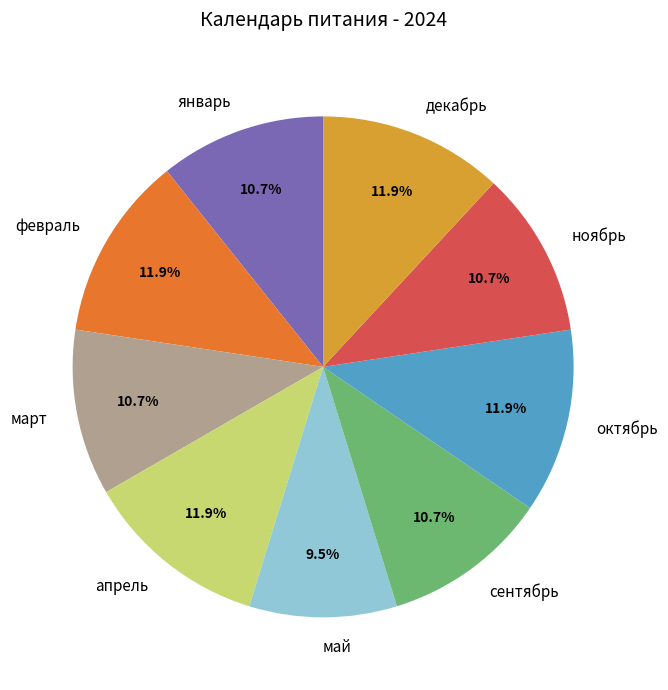

How many slices are in this pie chart?

9